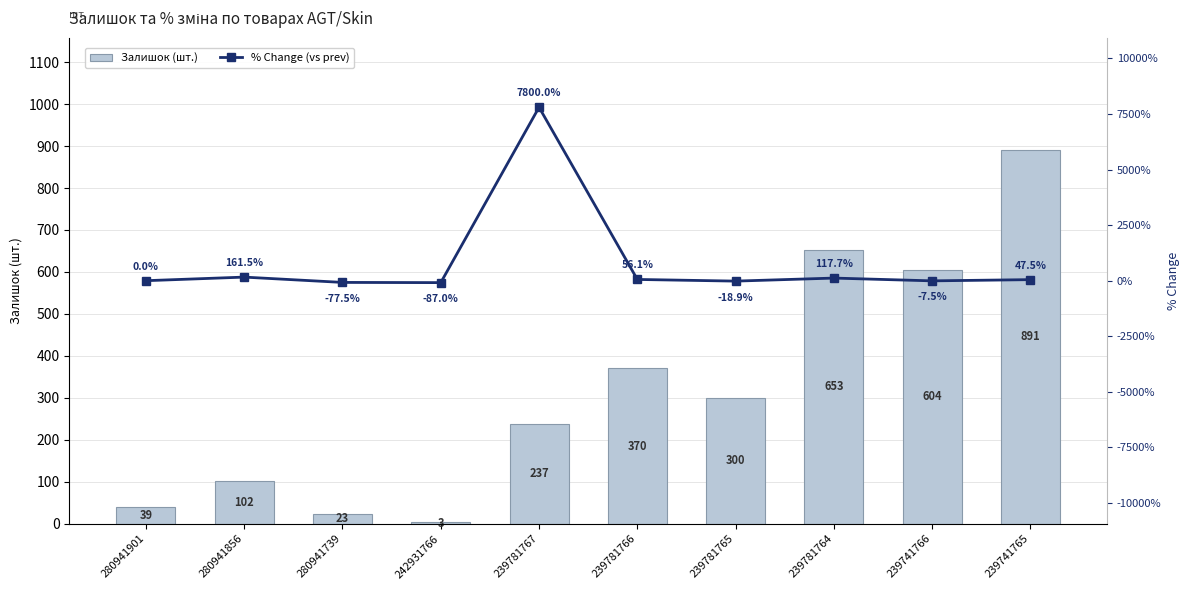

How many data points in Залишок (шт.) are above 300?

4